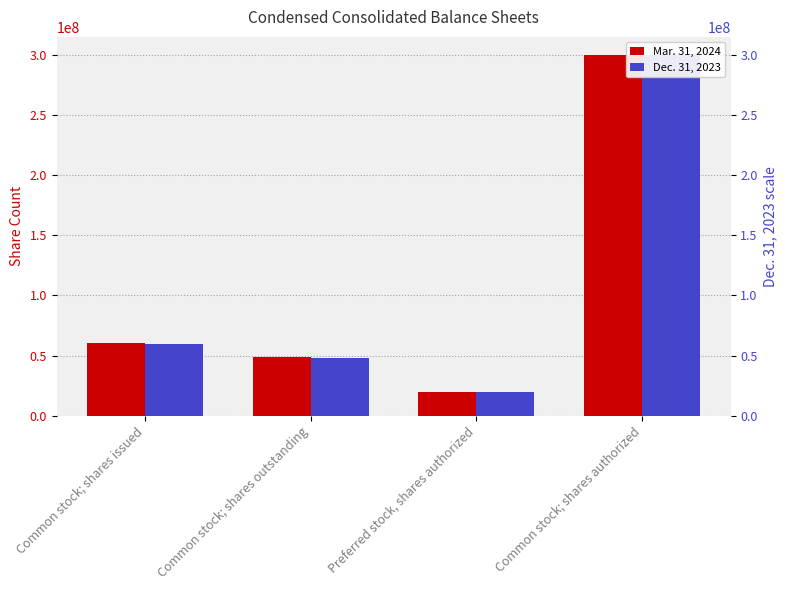

What is the label of the 4th bar from the left?

Common stock; shares authorized